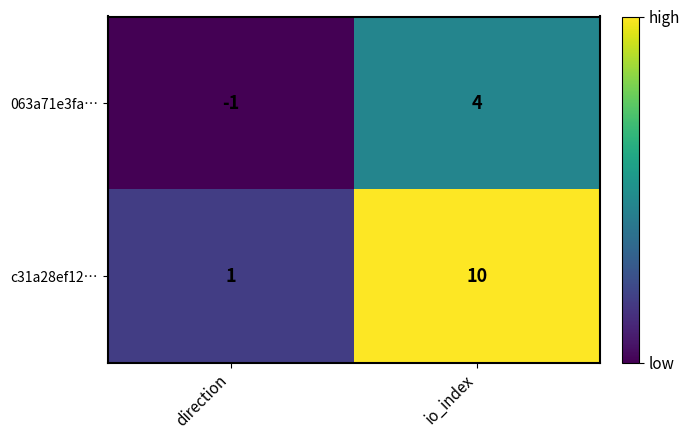

At io_index, list the series in order from largest to smallest.

c31a28ef12…, 063a71e3fa…